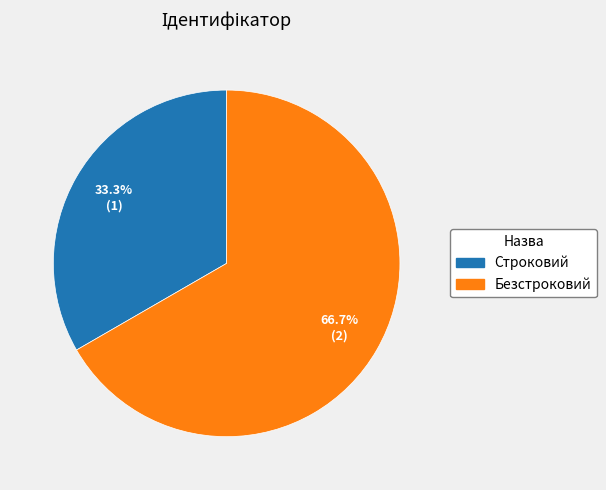

To the nearest percent, what percentage of the pie is Строковий?

33%